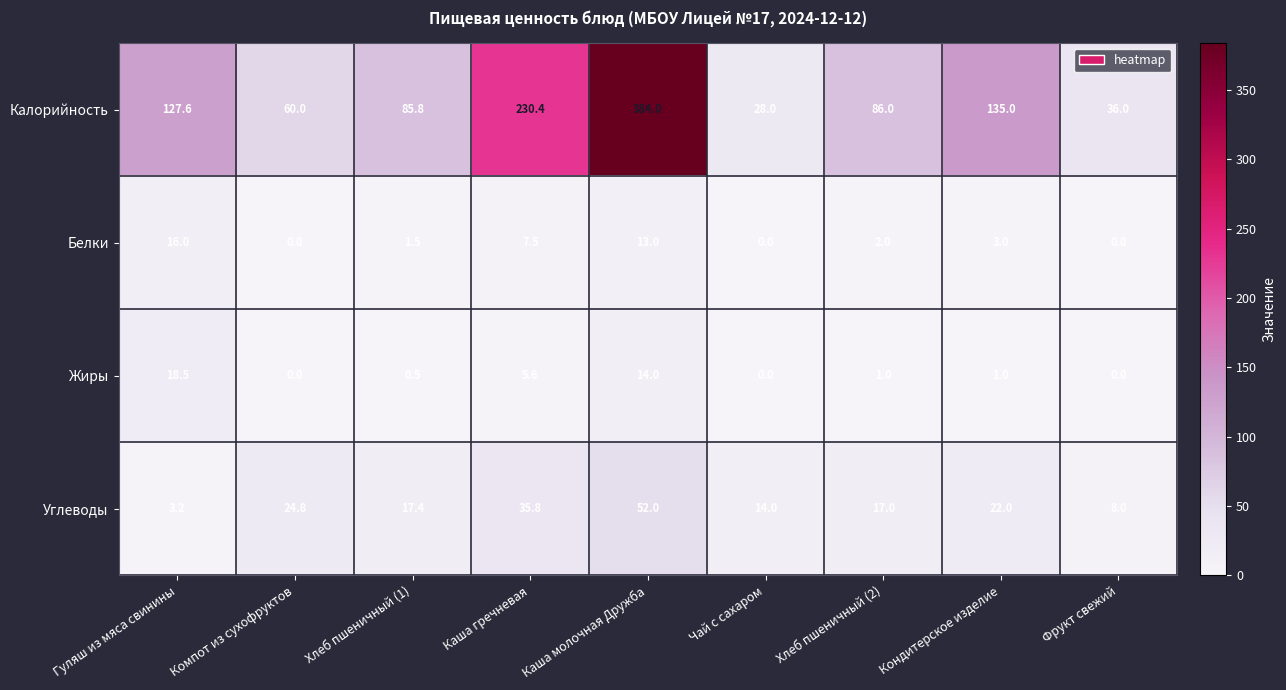

What is the total value across all series at Хлеб пшеничный (2)?

106.0